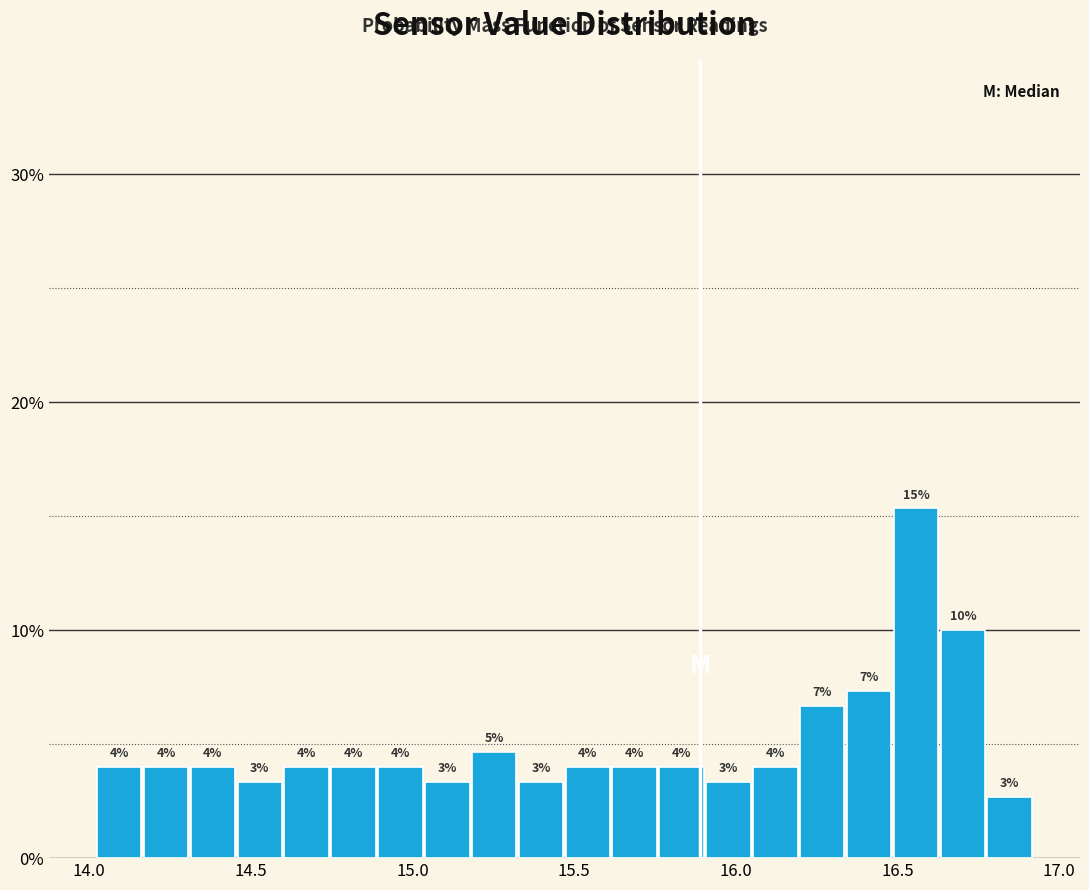

Read against the x-axis, roughly where is the centre of the tallest bar?

16.55